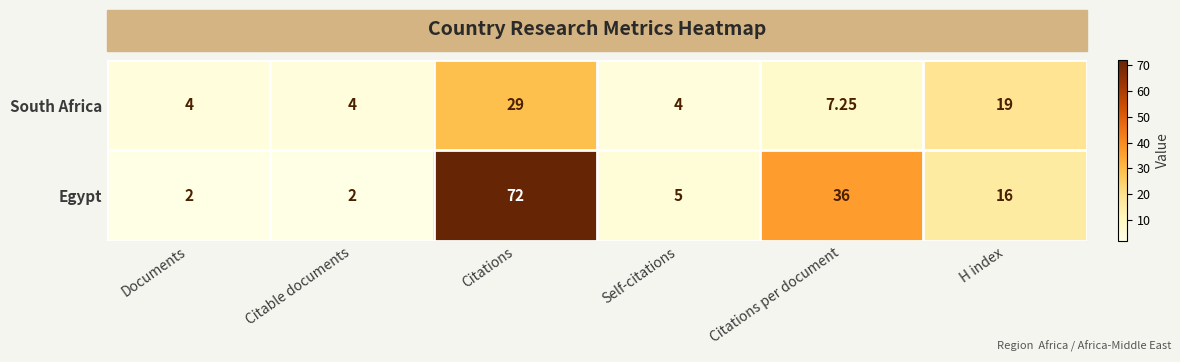

Where is South Africa nearest to the value 16?

H index